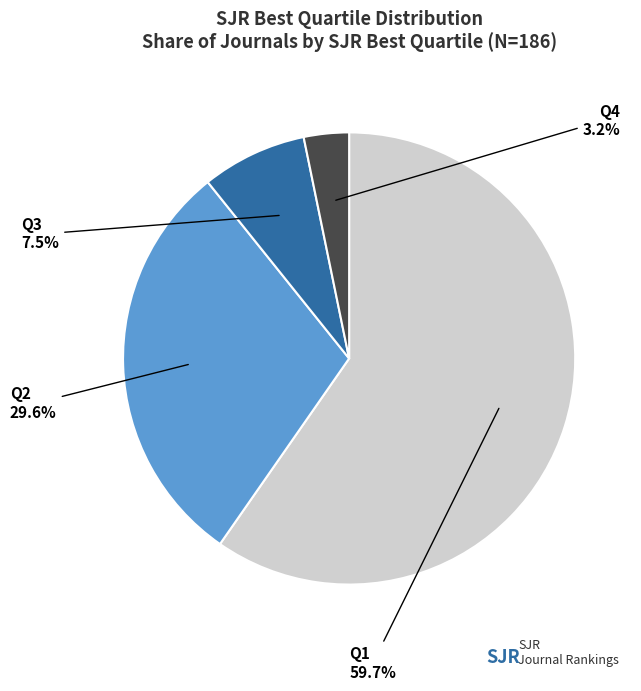

Is there a majority slice in this chart?

Yes